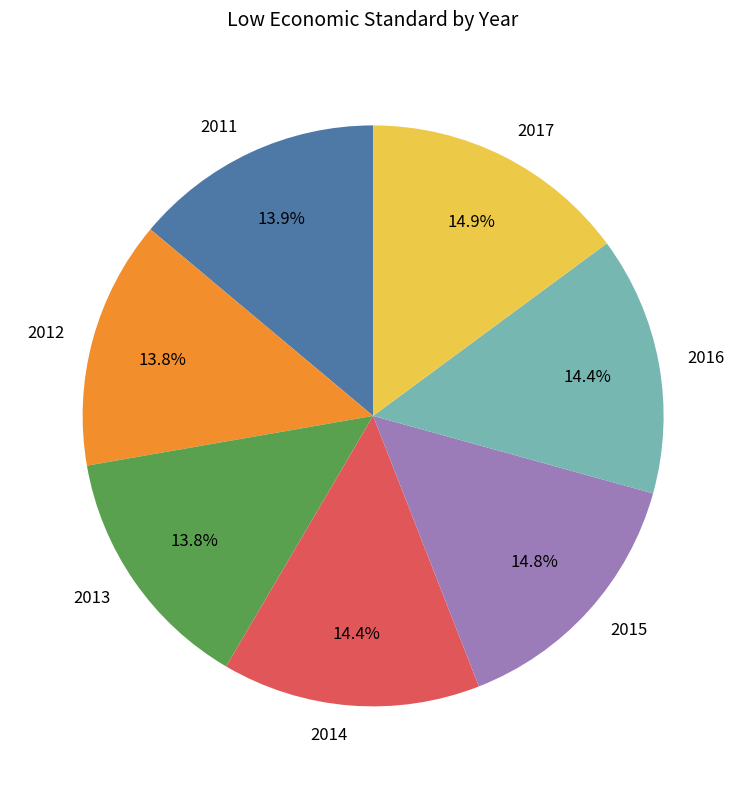

True or false: 2016 accounts for 1% of the total.

False